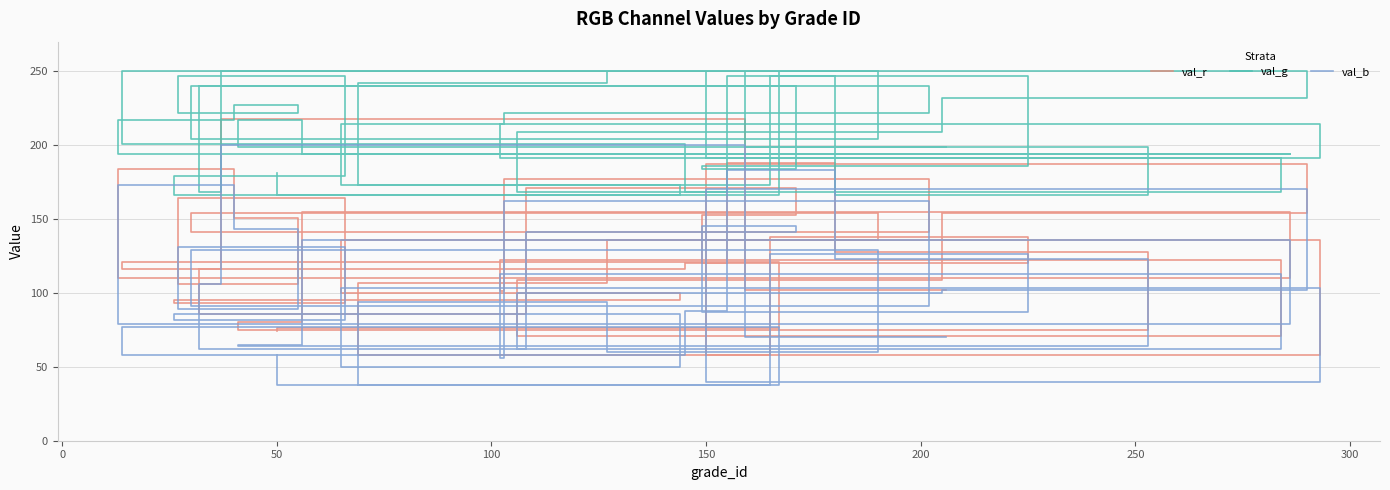

In val_g, how many points are higher than both neighbors (excluding endpoints)?

11